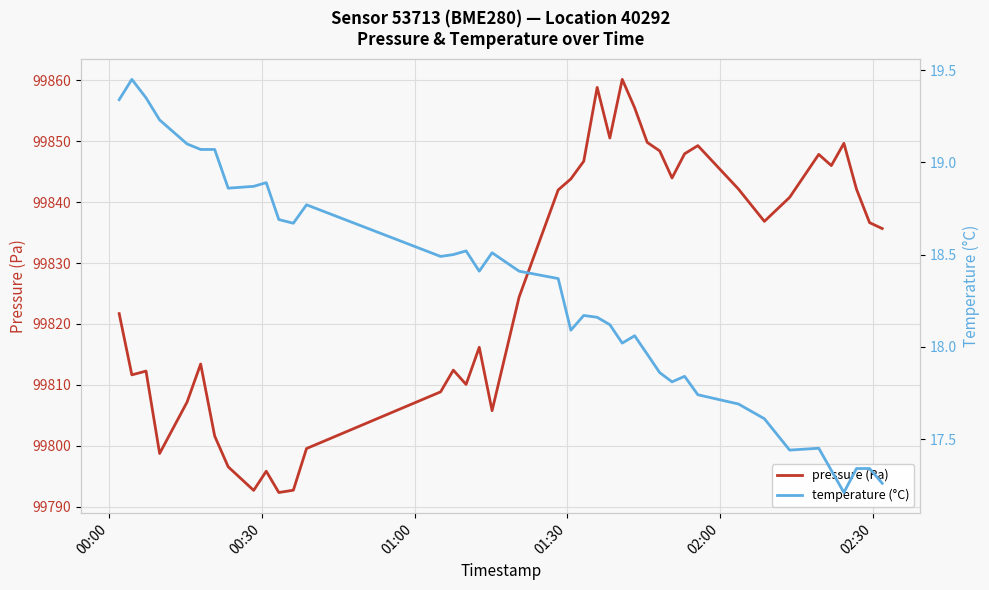

What is the minimum value for pressure (Pa)?

99792.3